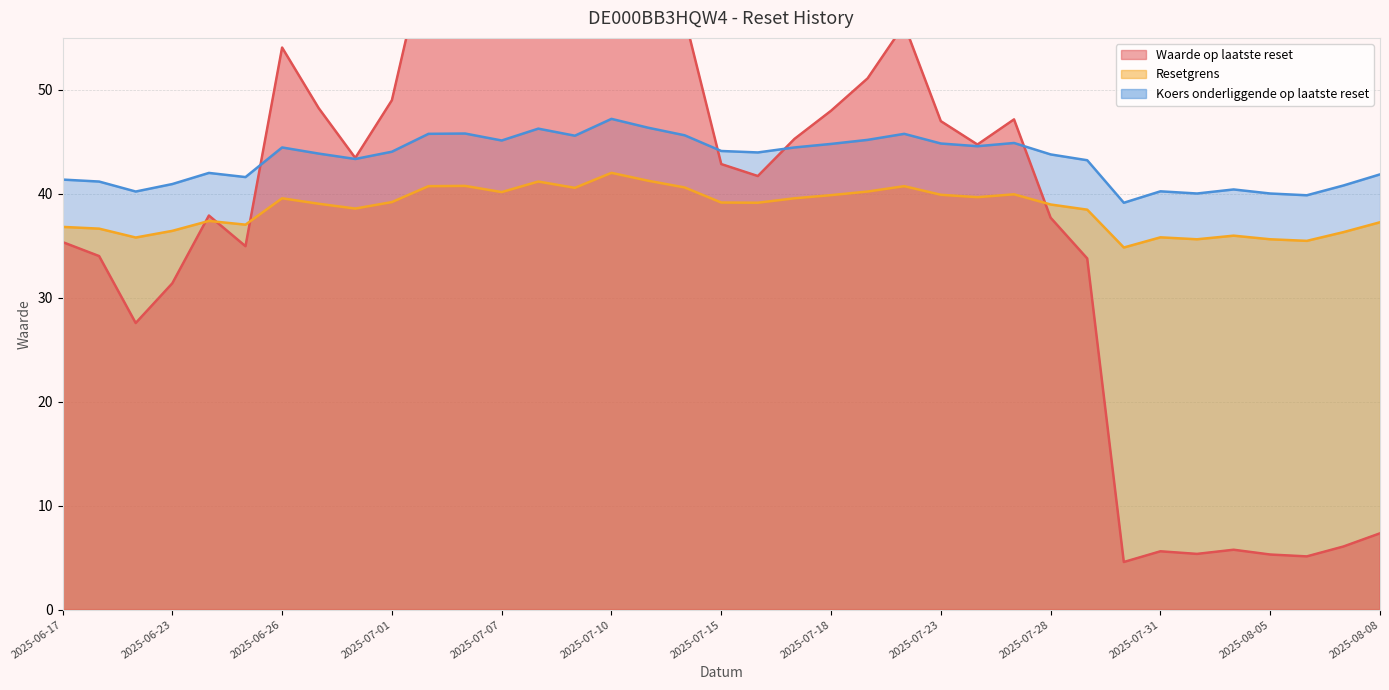

Which series has the largest range (max minus min)?

Waarde op laatste reset